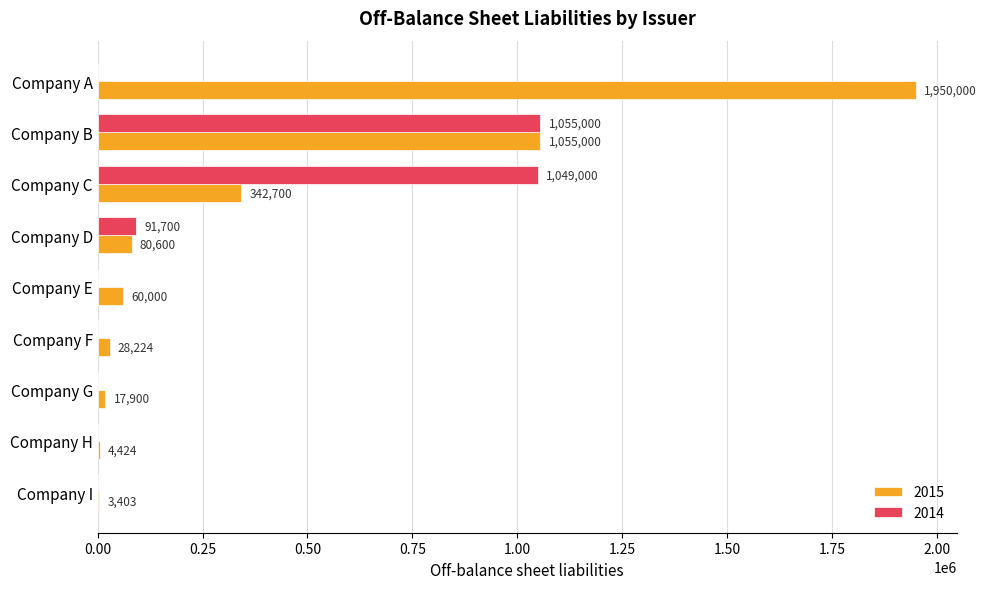

Is the value of 2015 at Company B greater than the value of 2014 at Company F?

Yes